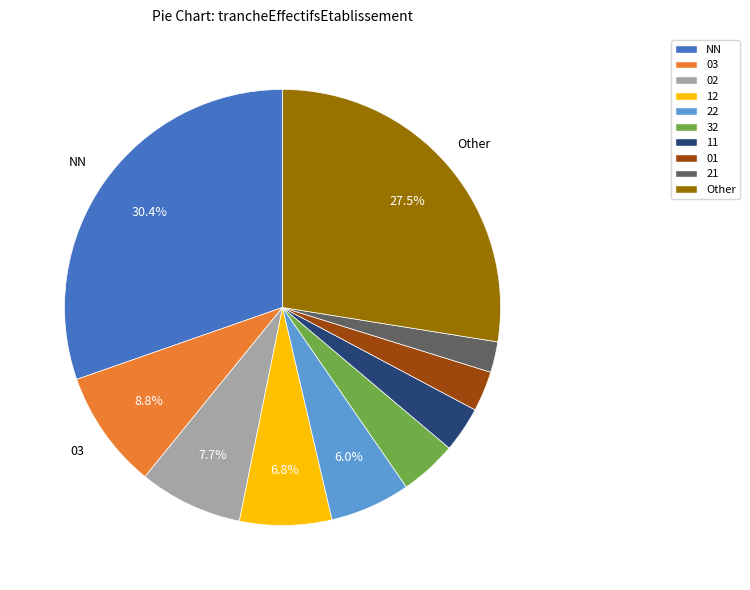

Does any single category account for the majority?

No